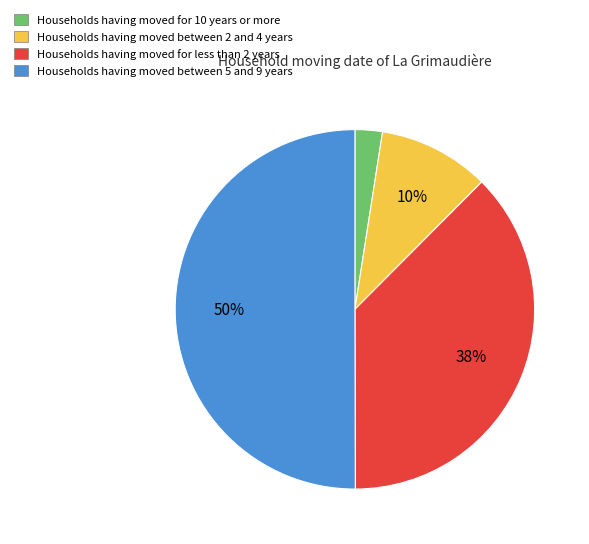

To the nearest percent, what is the average slice percentage?

25%